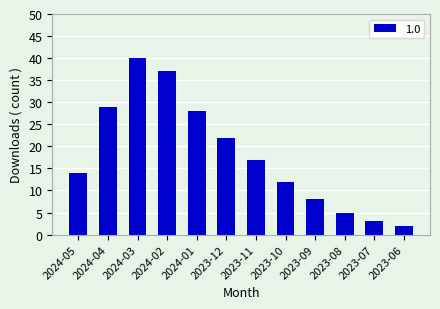

What is the label of the 11th bar from the right?

2024-04